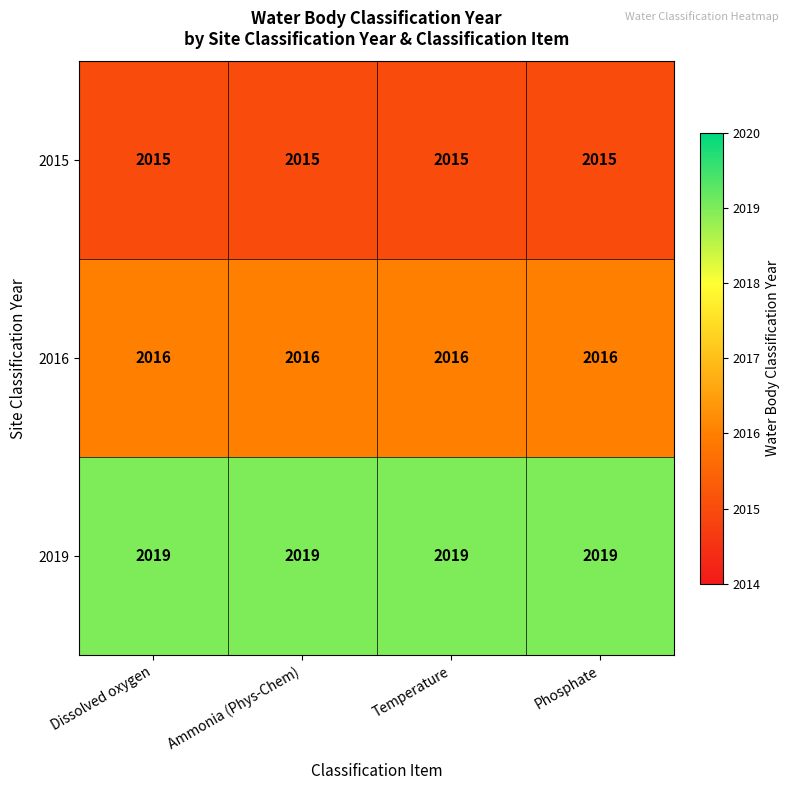

Rank the series by their maximum value, from lowest to highest.

2015, 2016, 2019